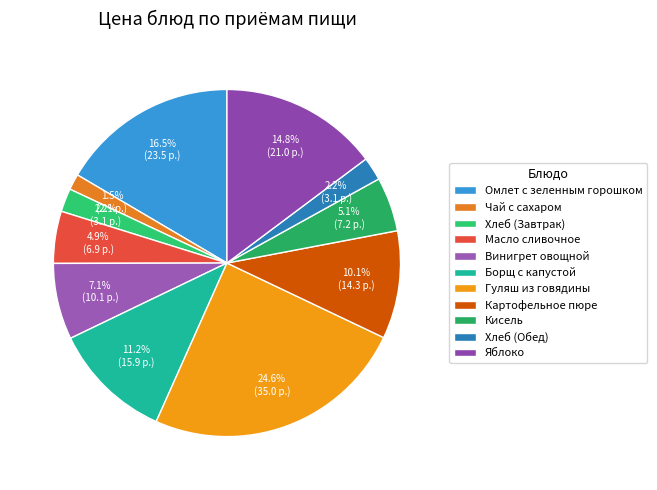

What is the smallest slice in the pie chart?

Чай с сахаром